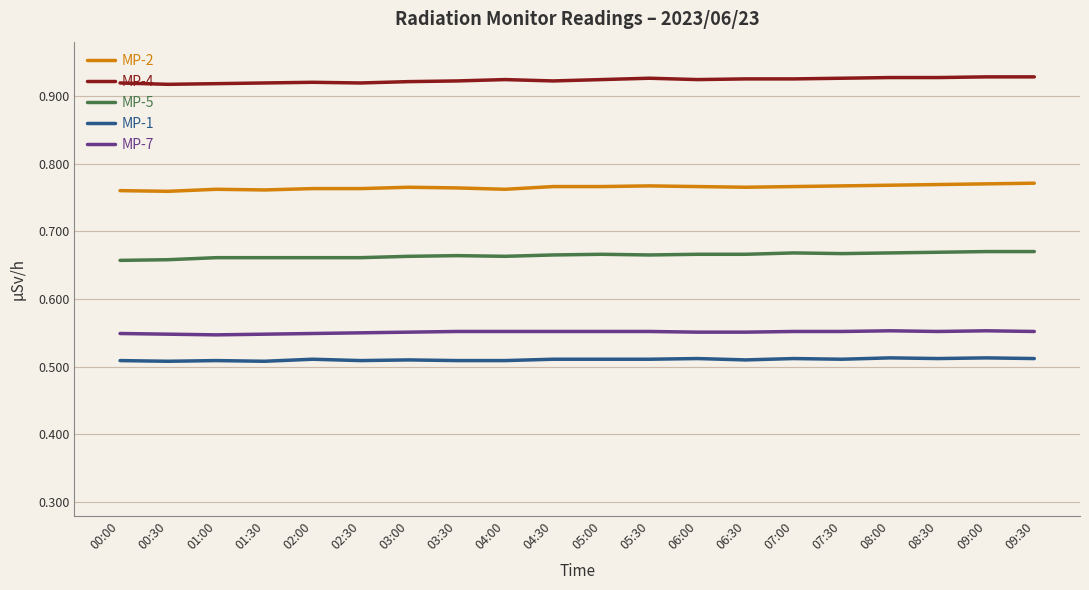

True or false: MP-5 has a value of 0.4 at 03:00.

False